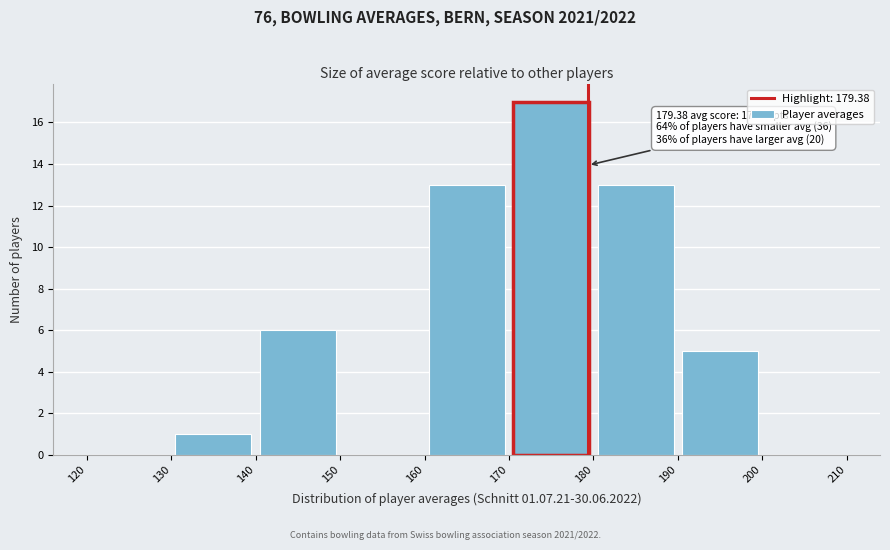

Over which range of the x-axis is the bar tallest?

170 to 180